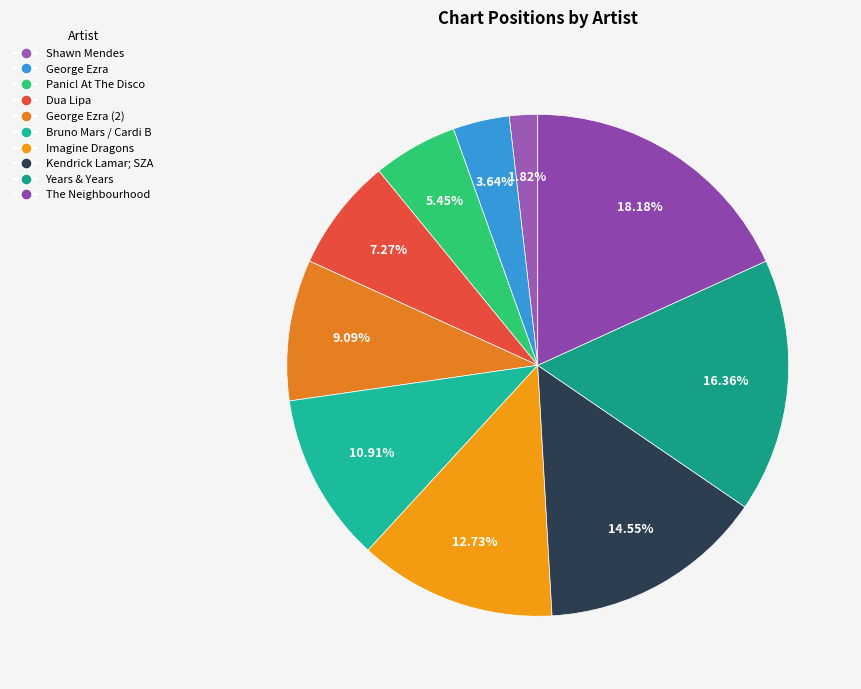

To the nearest percent, what is the difference between the largest and smallest slice percentages?

16%